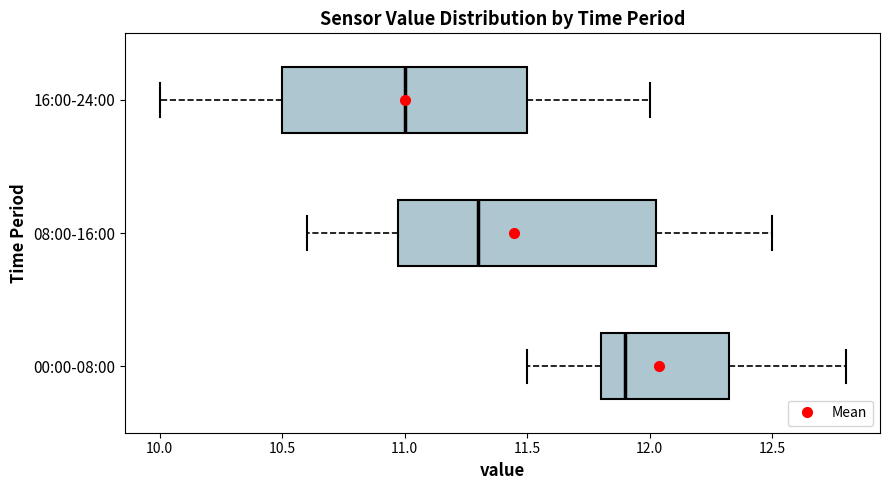

Reading bottom to top, read every box against the x-axis: the position of its median line, the range the box covers, and the ends of its whiskers. The values are not printed on the chart, so give them approximately, as read against the axis.

00:00-08:00: median 11.90, box 11.80 to 12.35, whiskers 11.50 to 12.80
08:00-16:00: median 11.30, box 11.00 to 12.05, whiskers 10.60 to 12.50
16:00-24:00: median 11.00, box 10.50 to 11.50, whiskers 10.00 to 12.00